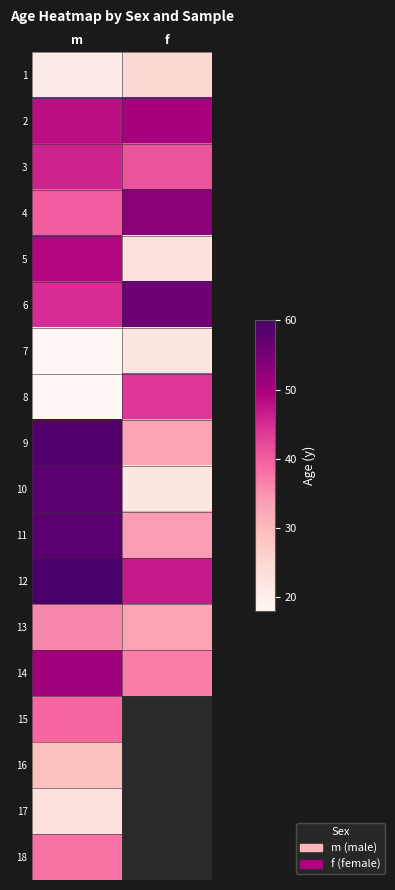

Count the number of data series in this chart.

18